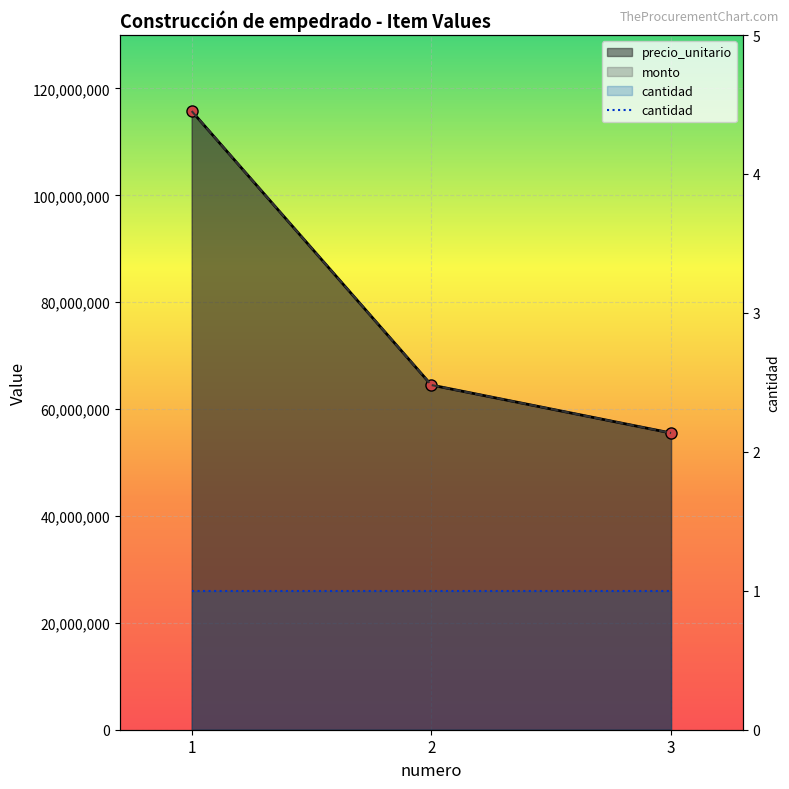

At which label is precio_unitario closest to 85646500?

2